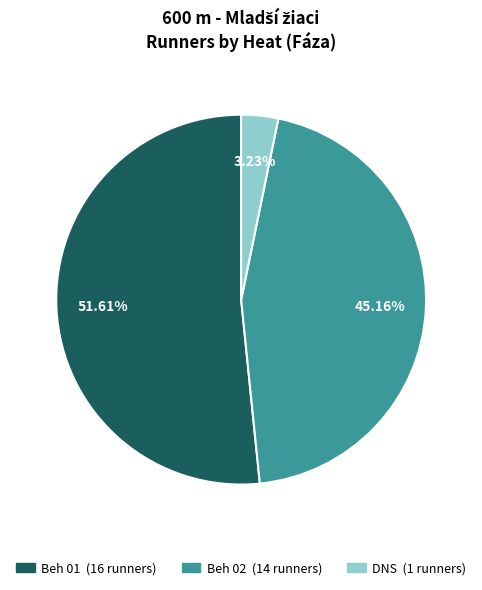

Count the number of slices in the pie.

3